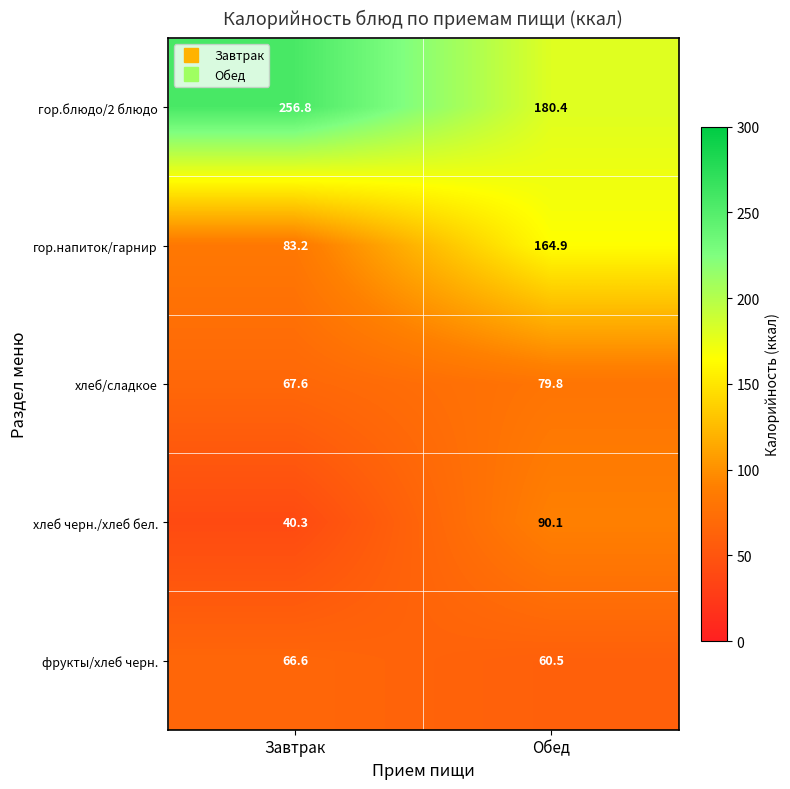

At which category is the sum across all series the highest?

Обед